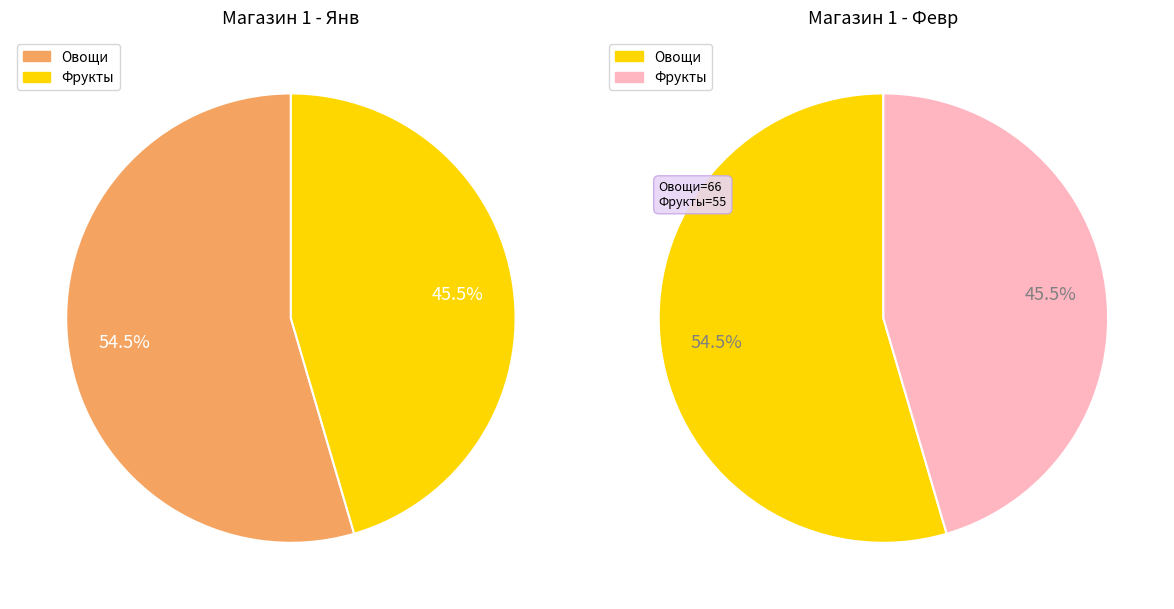

To the nearest percent, what is the combined percentage of Овощи and Фрукты?

100%